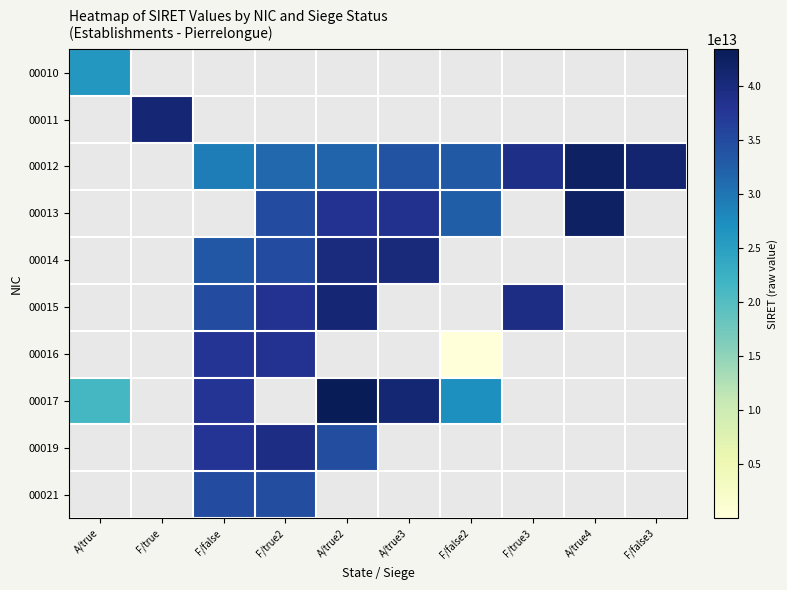

Which has a higher value, A/true4 or F/true2?

F/true2